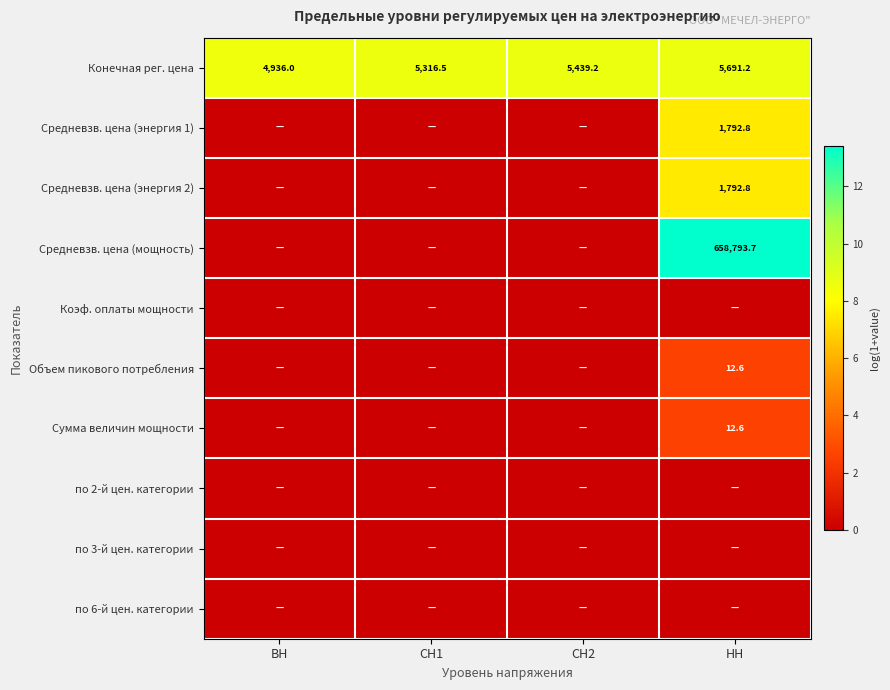

Where is Конечная рег. цена nearest to the value 5313?

СН1